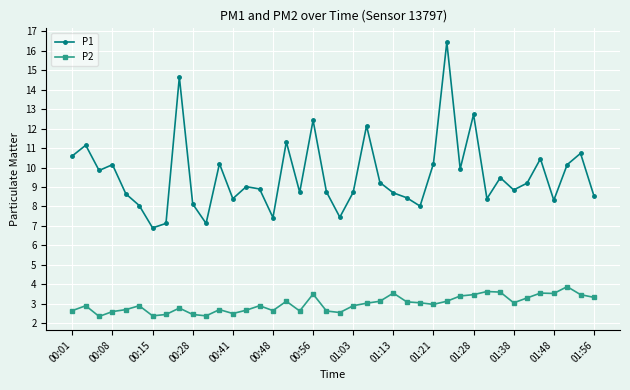

What is the smallest value displayed?

2.4